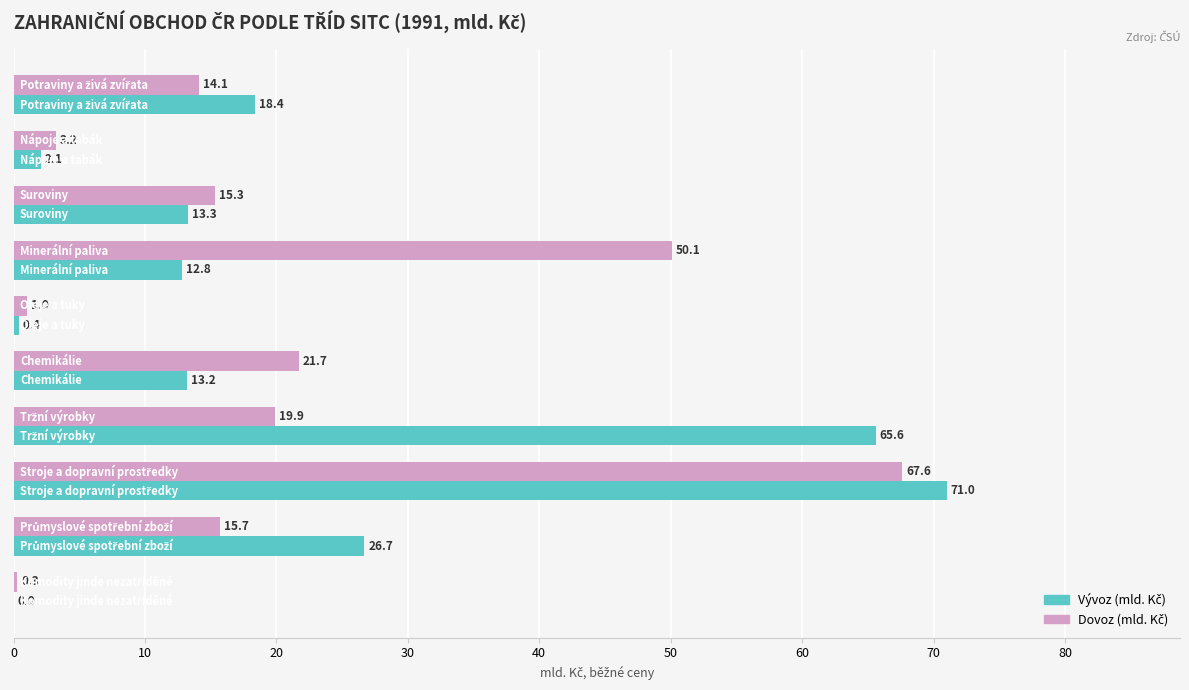

What is the greatest value displayed?

71.0